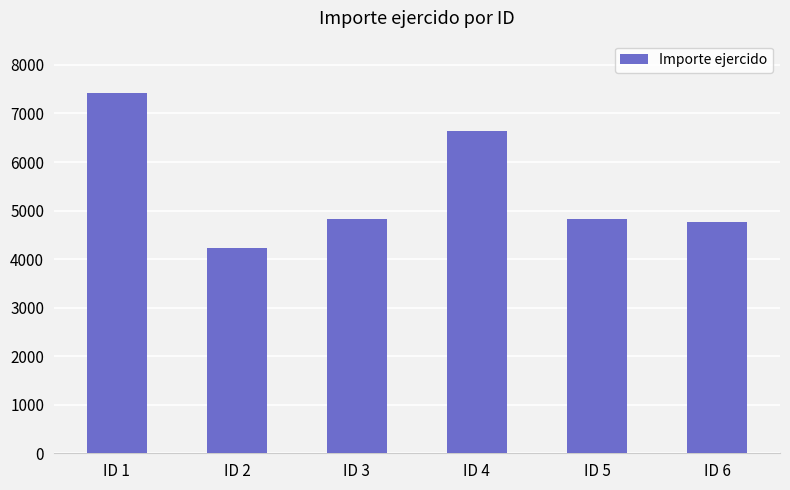

What is the ratio of the value at ID 4 to the value at ID 3?

1.4